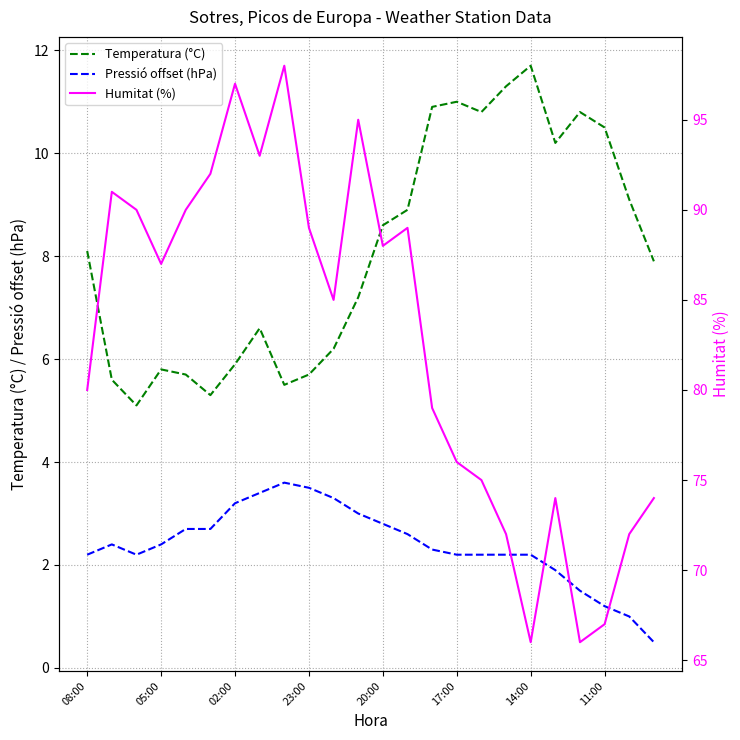

How many data points in Pressió offset (hPa) are less than 2?

5